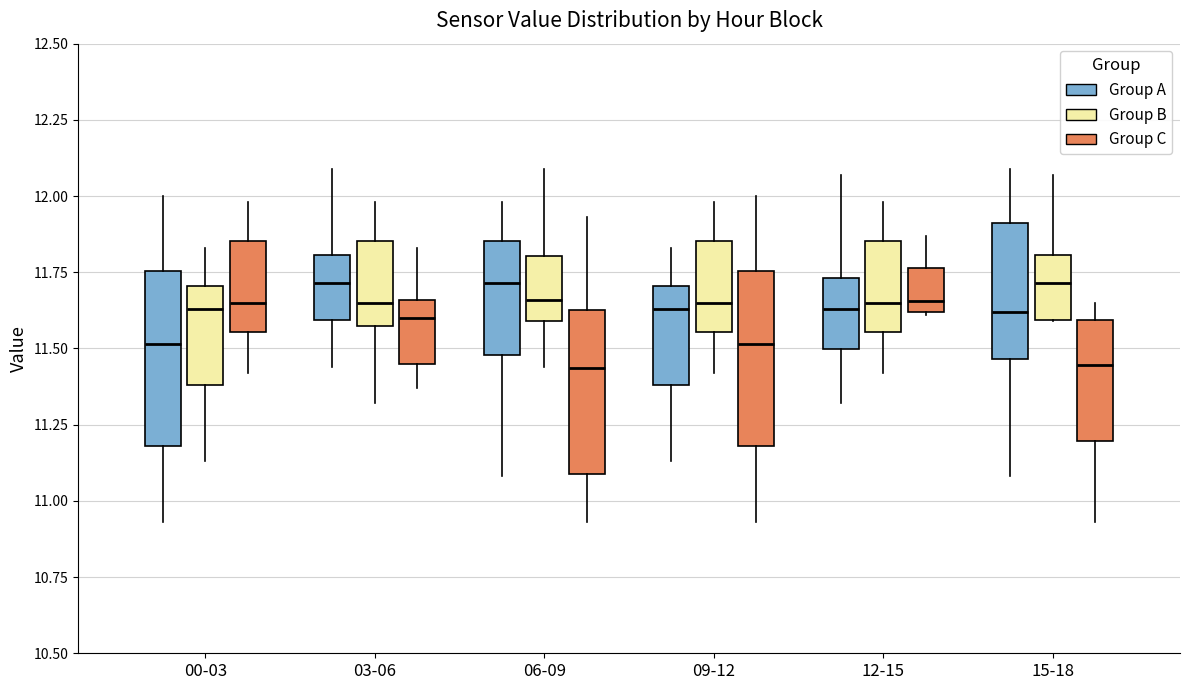

Where does the lower whisker of the box for 15-18 (Group A) end on the y-axis? The values are not printed on the chart, so give them approximately, as read against the axis.

11.10